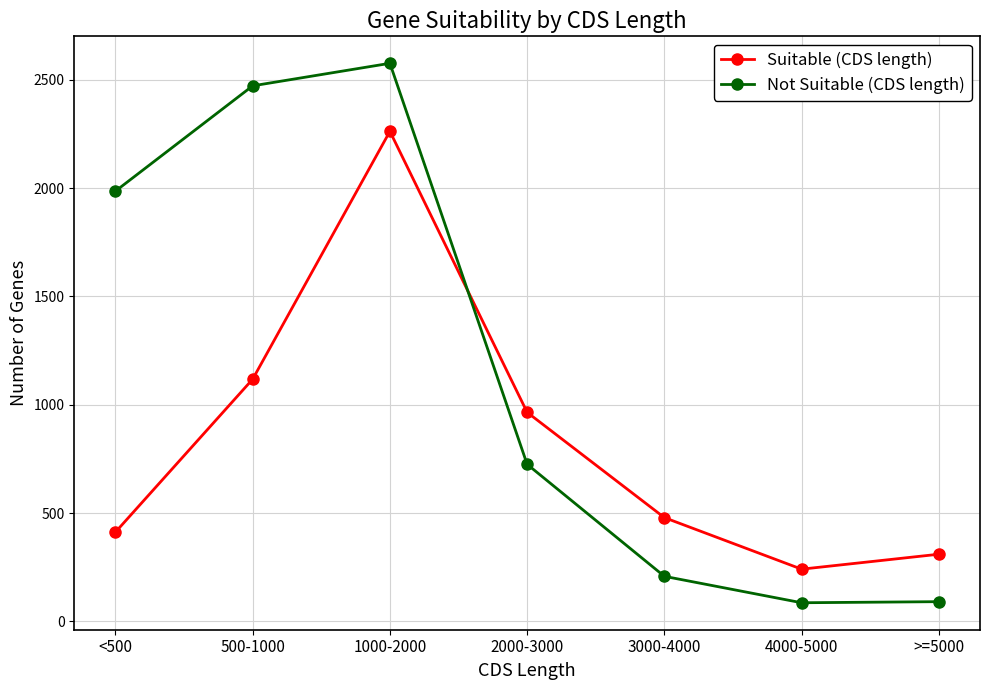

What is the difference between the Not Suitable (CDS length) values at 1000-2000 and >=5000?

2485